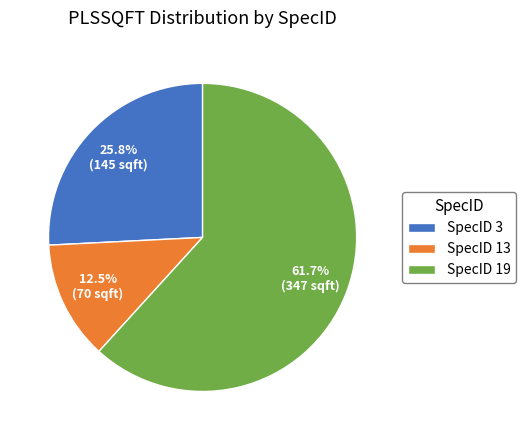

What is the ratio of the value at SpecID 19 to the value at SpecID 3?

2.4